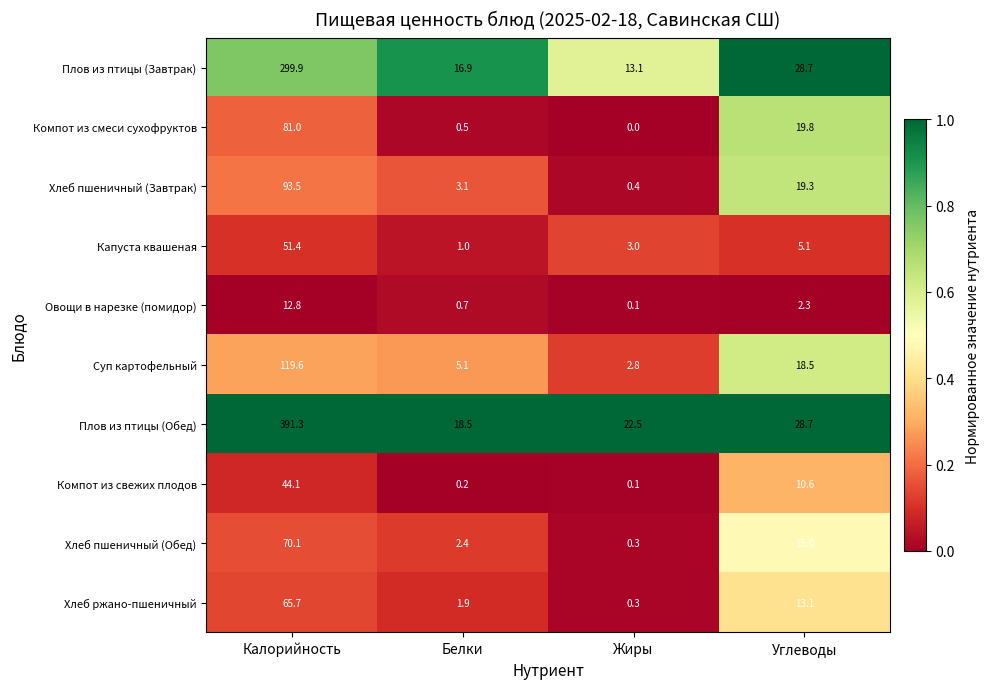

At which category does the chart reach its minimum across all series?

Жиры